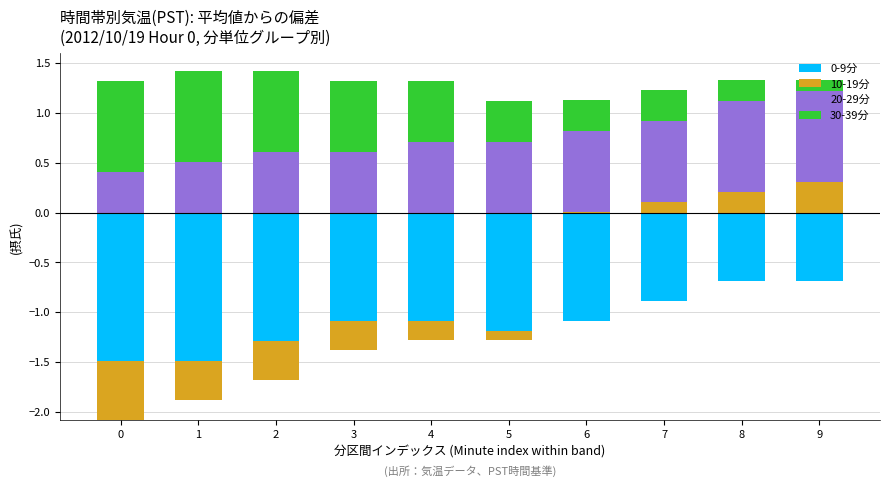

What is the difference between the 20-29分 values at 5 and 9?

0.2